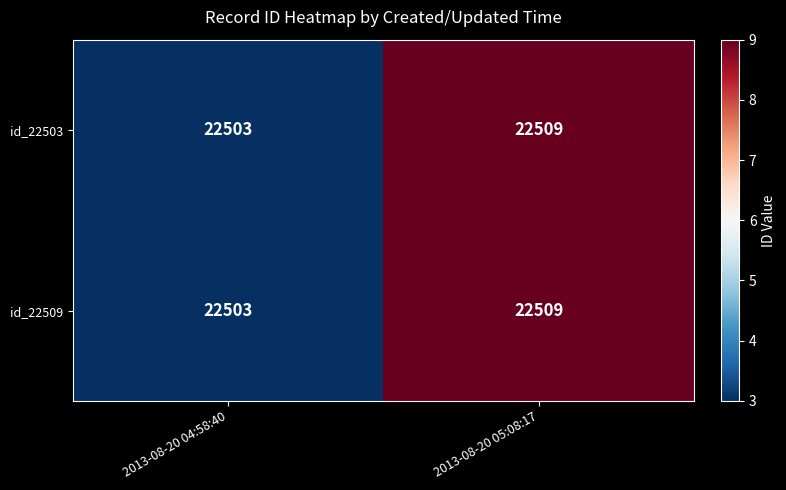

At which label does id_22509 reach its peak?

2013-08-20 05:08:17